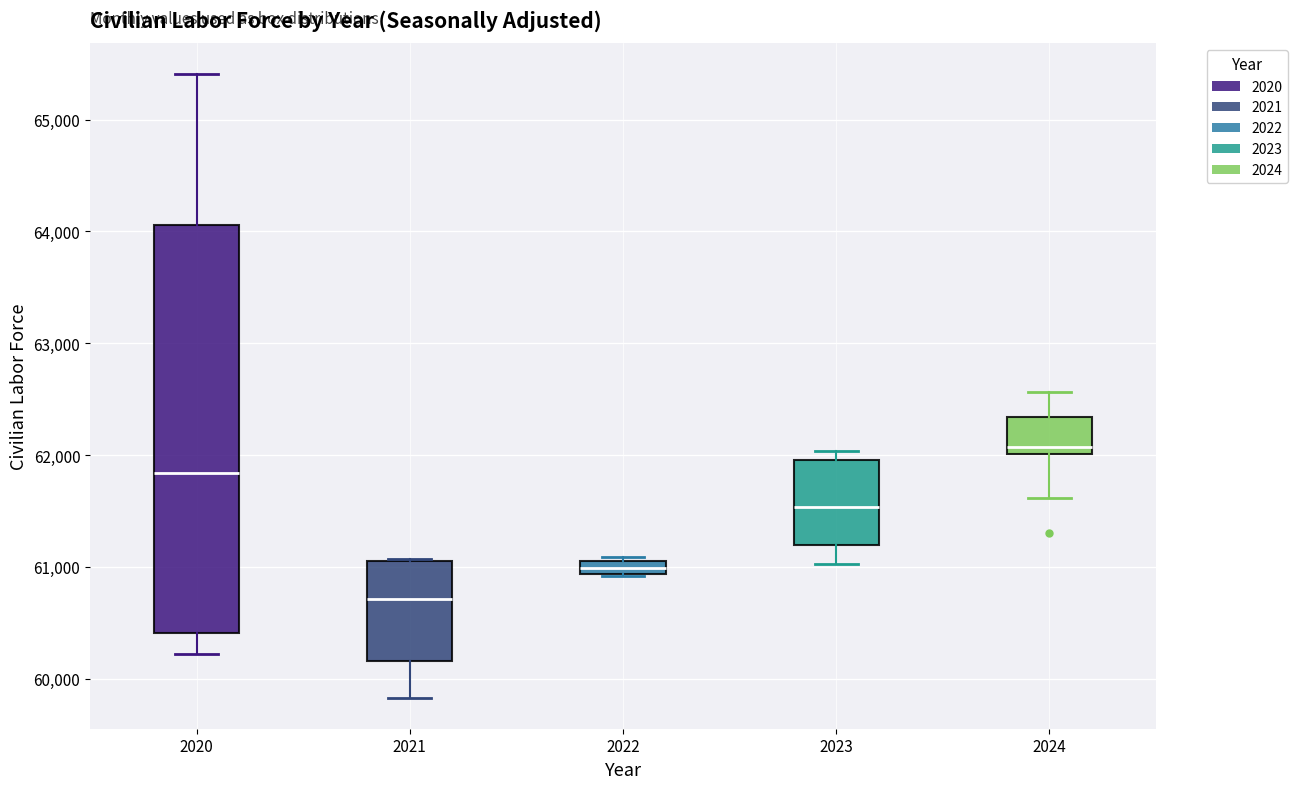

Which box has the highest median line?

2024